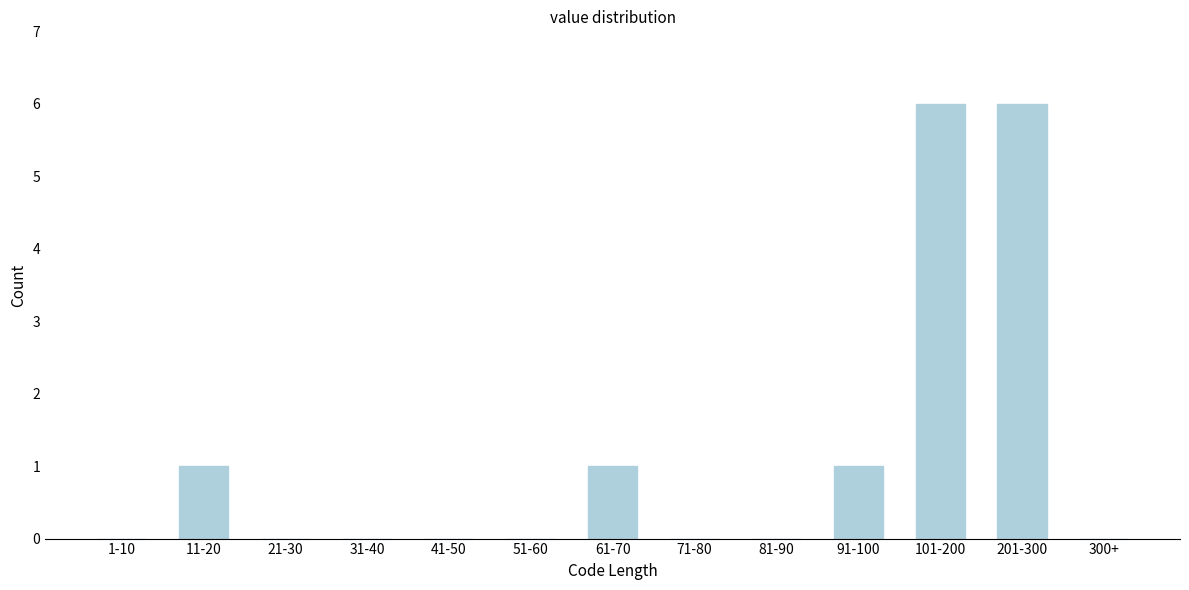

Reading left to right, what are all the values shown in this chart?

1-10=0	11-20=1	21-30=0	31-40=0	41-50=0	51-60=0	61-70=1	71-80=0	81-90=0	91-100=1	101-200=6	201-300=6	300+=0